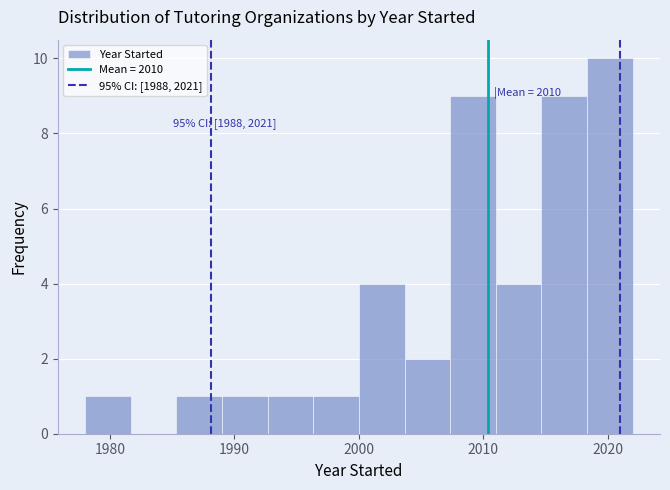

Around what value on the x-axis is the tallest bar? Give the approximate position of its centre, as read against the axis.

2020